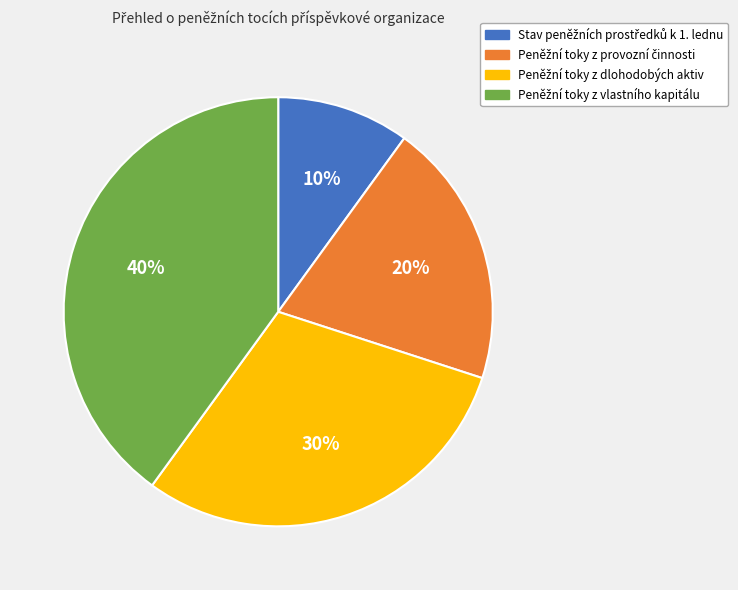

Is there a majority slice in this chart?

No